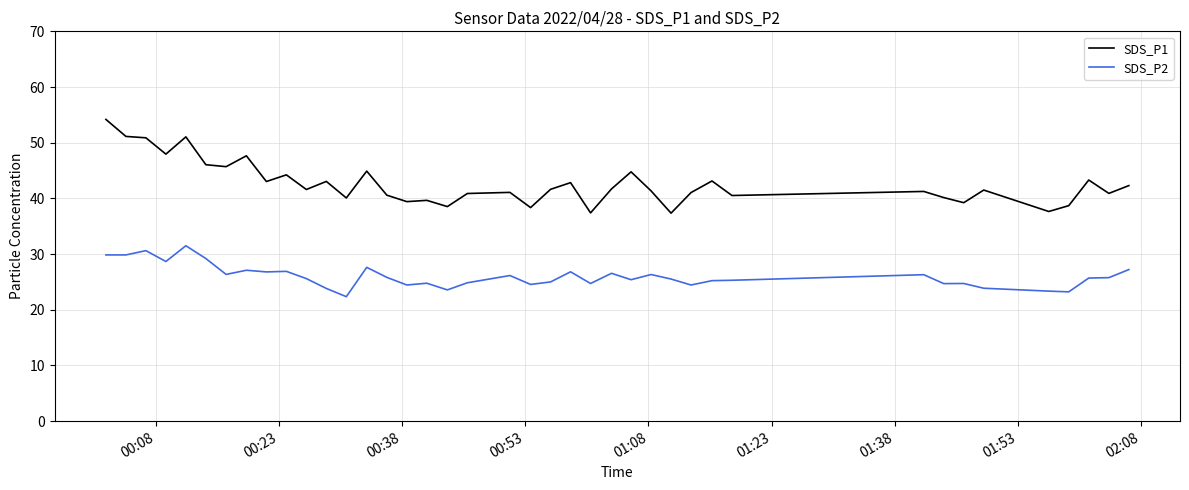

True or false: SDS_P1 and SDS_P2 cross at least once.

False